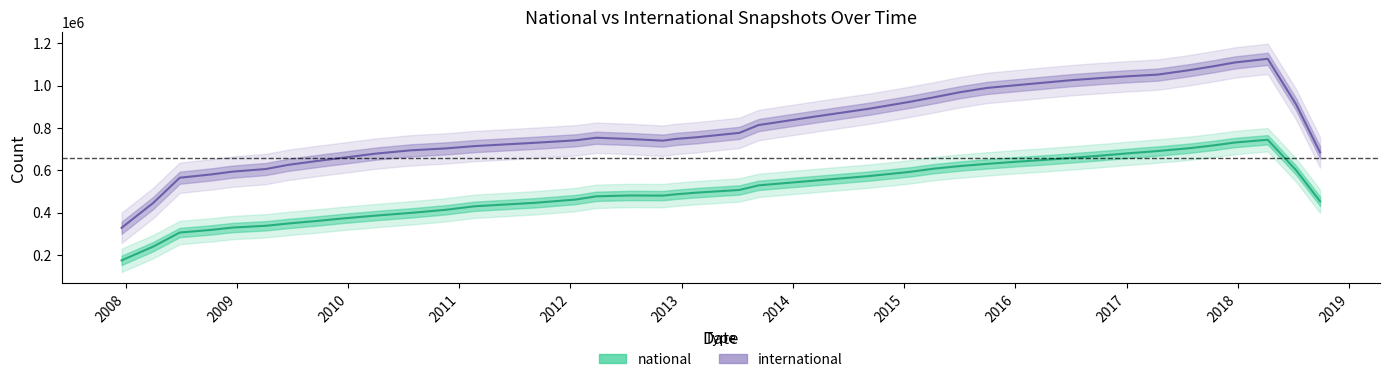

What is the average value of the international series?

809840.4